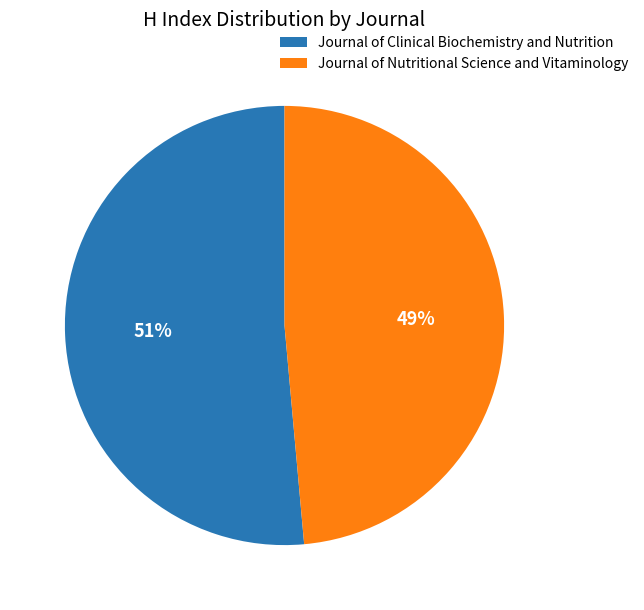

What percentage is the Journal of Clinical Biochemistry and Nutrition slice, to the nearest percent?

51%